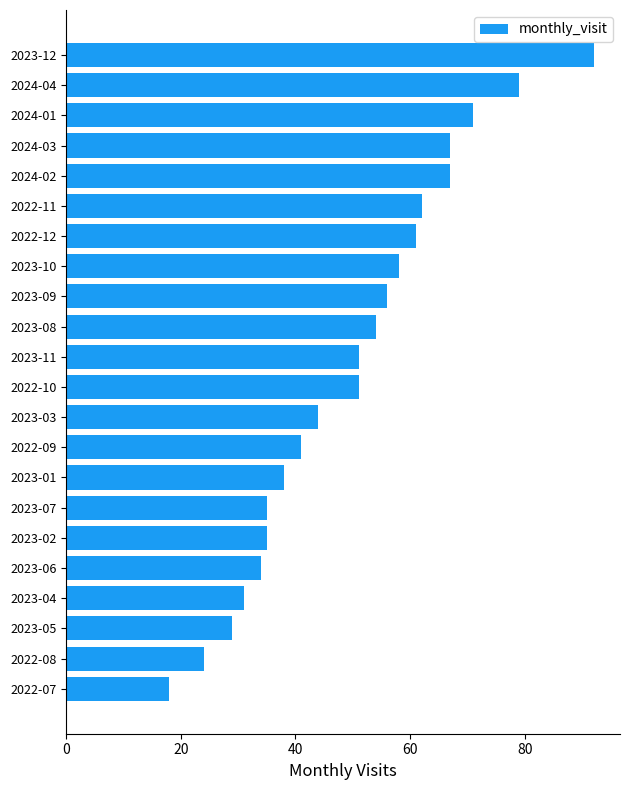

Count the number of data series in this chart.

1